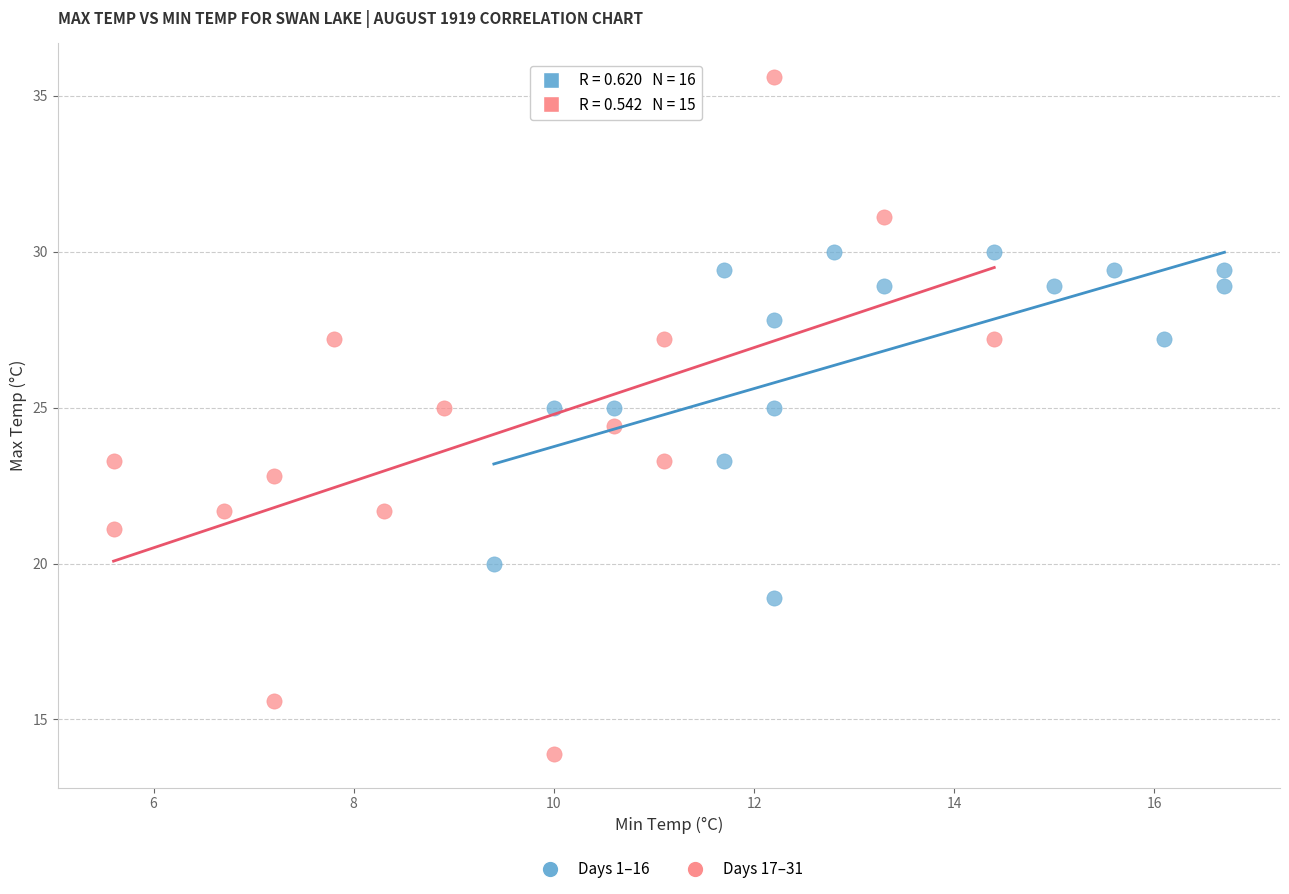

Which series contains the lowest Y value?

Days 17–31